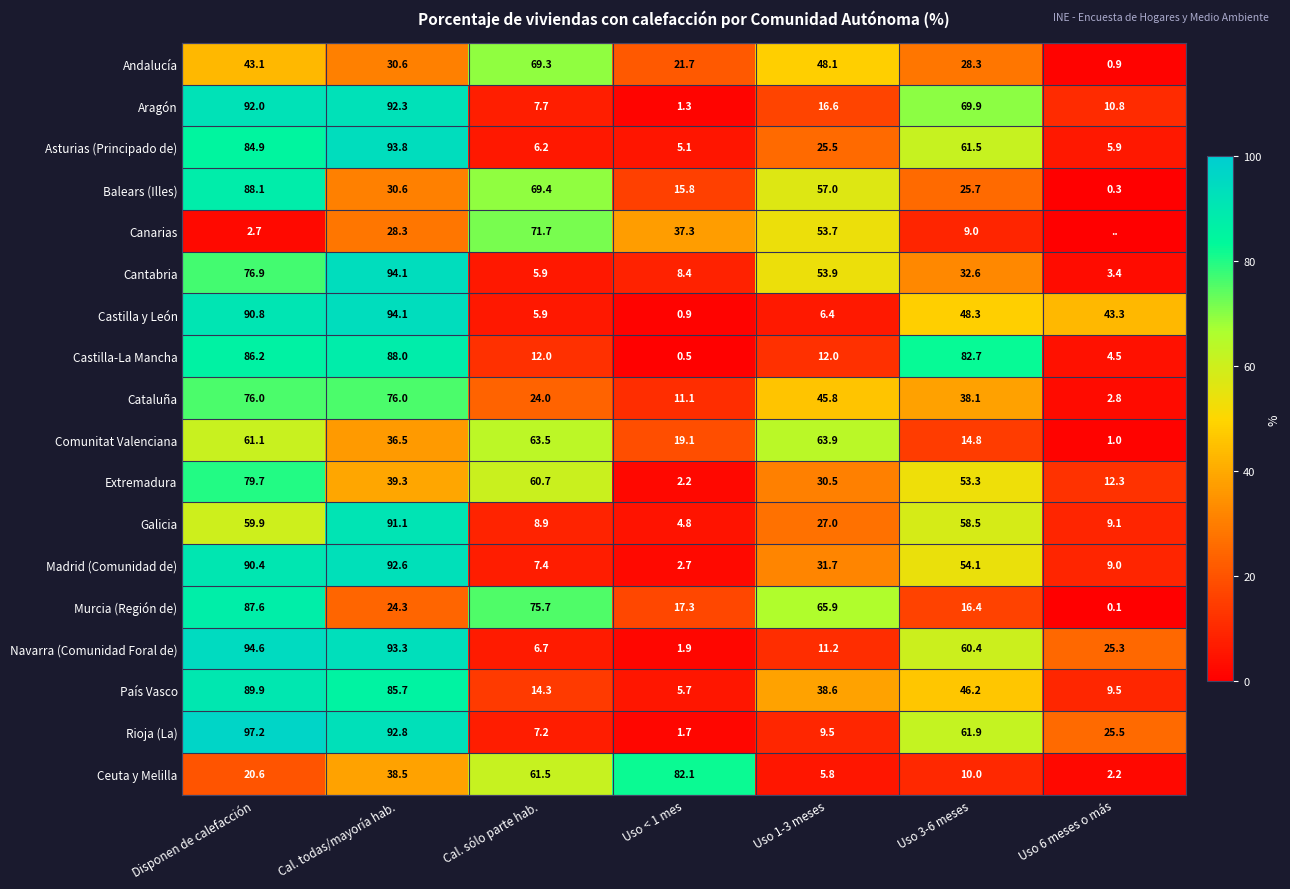

The value of Ceuta y Melilla at Disponen de calefacción is 33.4. True or false?

False